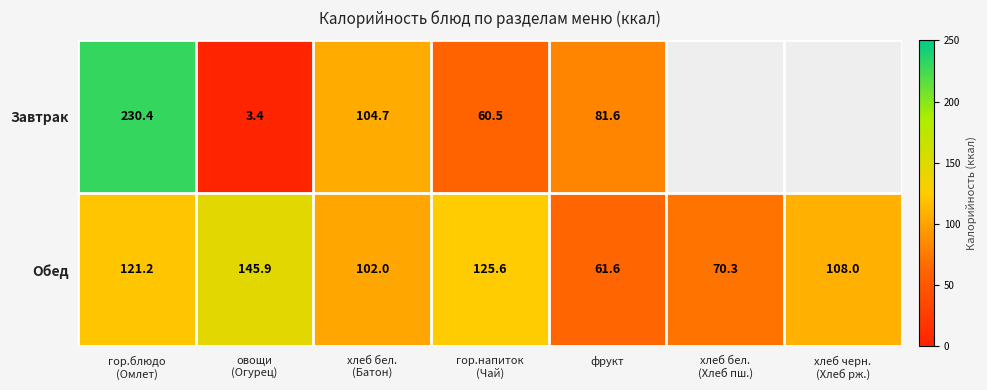

At which label does Обед reach its minimum?

фрукт